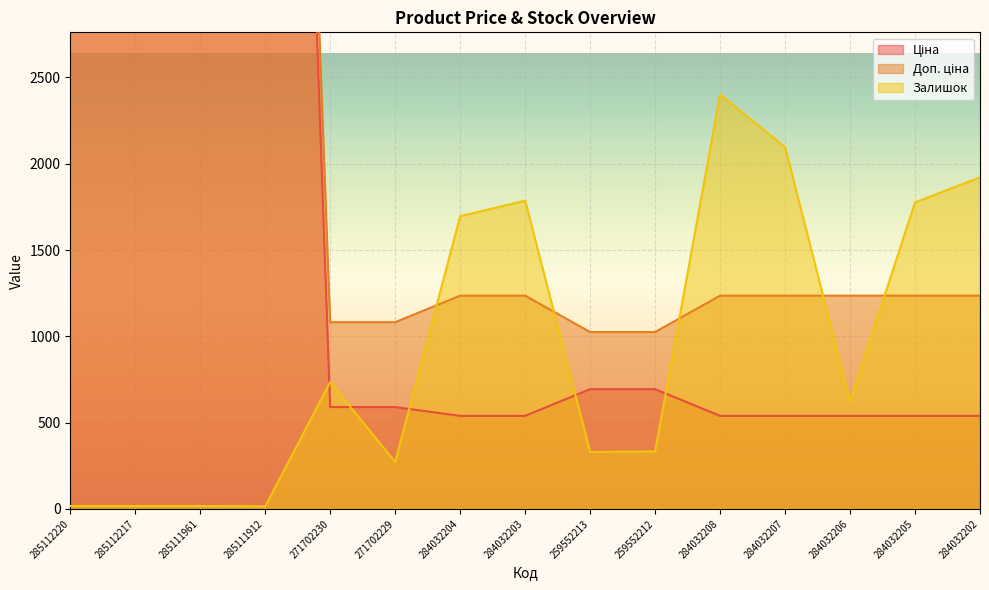

Which has a higher value, 259552213 or 271702230?

259552213